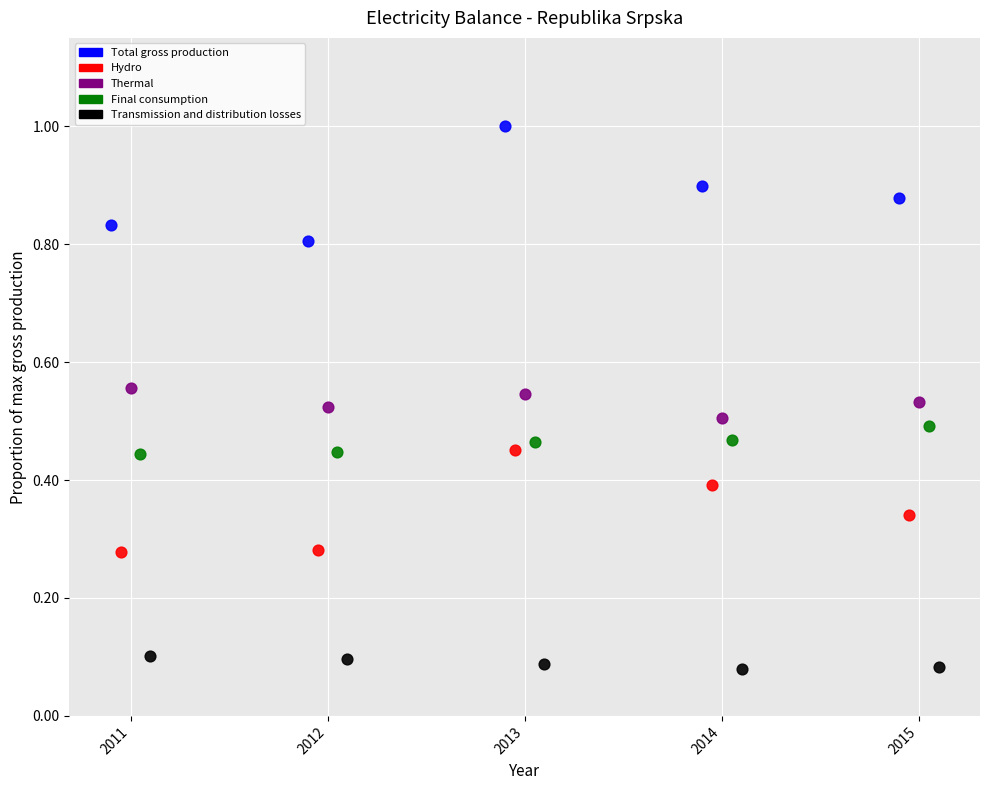

What are all the series names shown in the legend?

Total gross production, Hydro, Thermal, Final consumption, Transmission and distribution losses